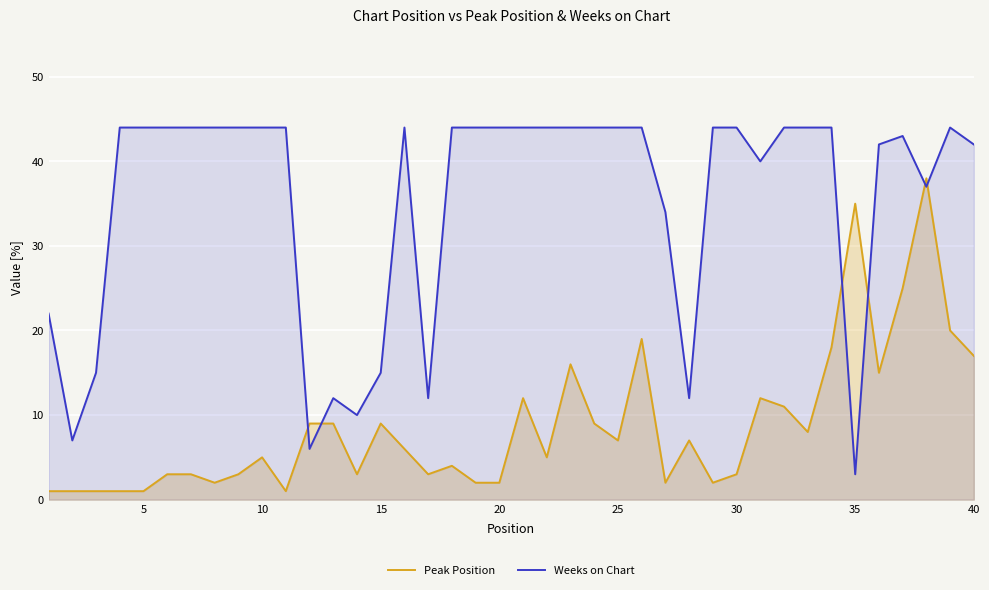

What is the lowest value of the Weeks on Chart series?

3